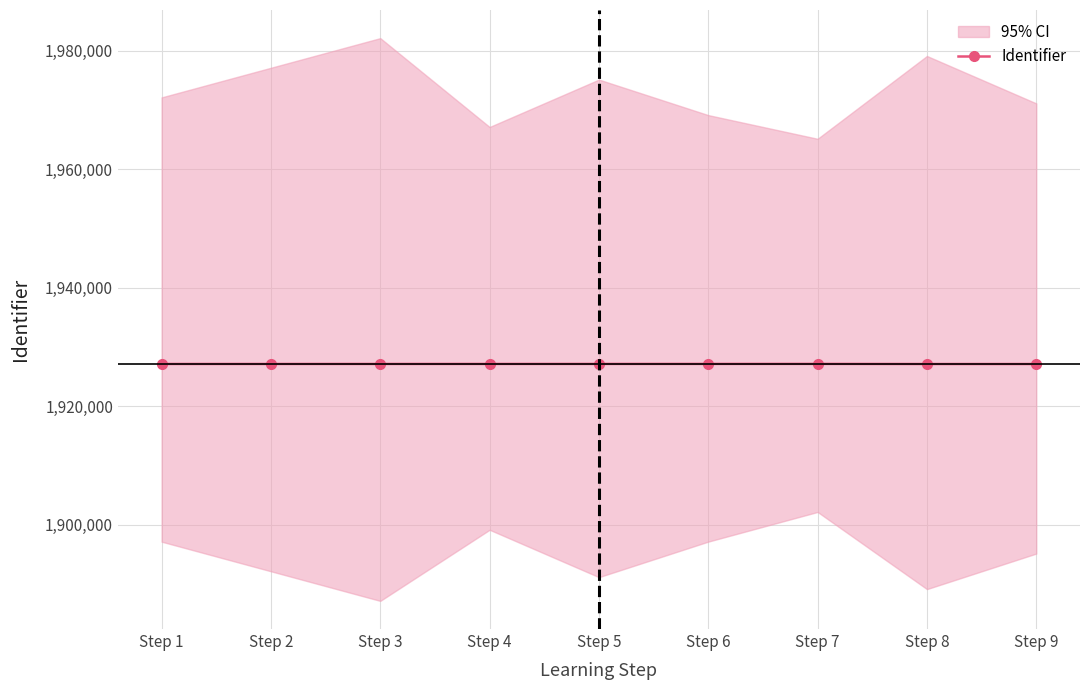

What is the ratio of the value at Step 3 to the value at Step 1?

1.0